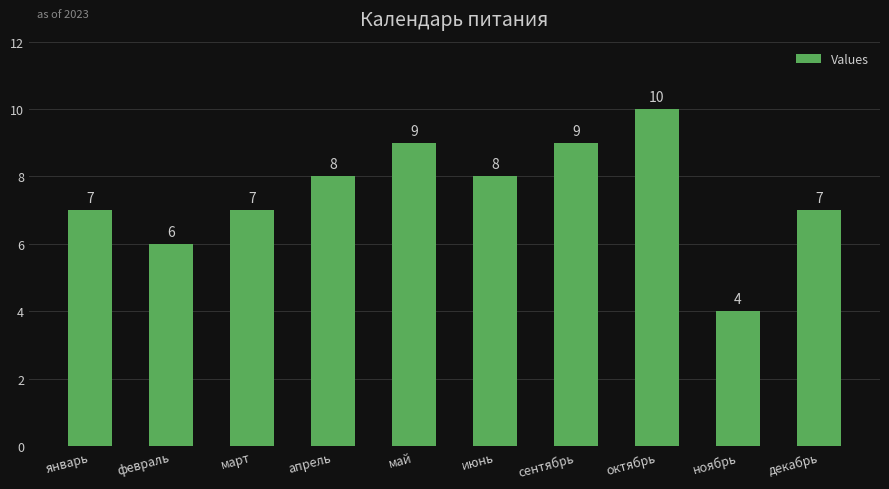

How many data points are less than 8?

5